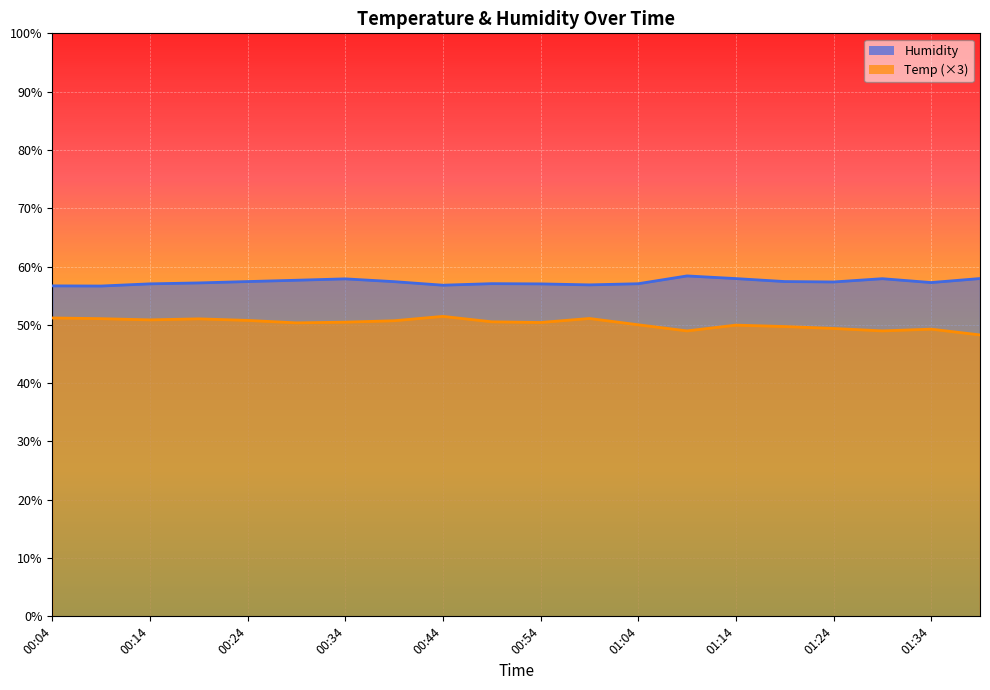

Rank the series by their average value, from lowest to highest.

Temp (×3), Humidity